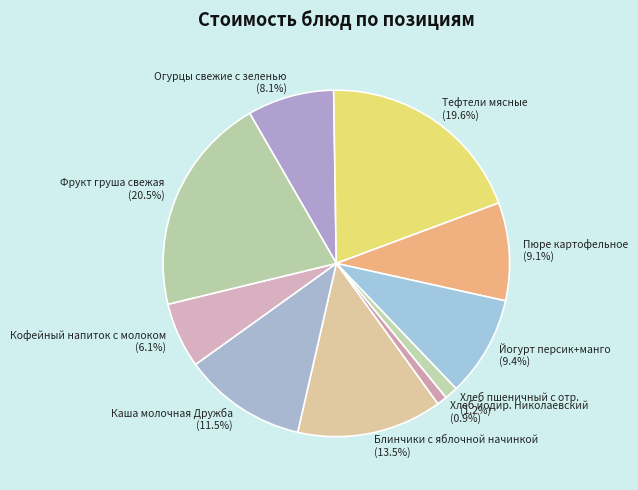

To the nearest percent, what portion does Хлеб йодир. Николаевский represent?

1%